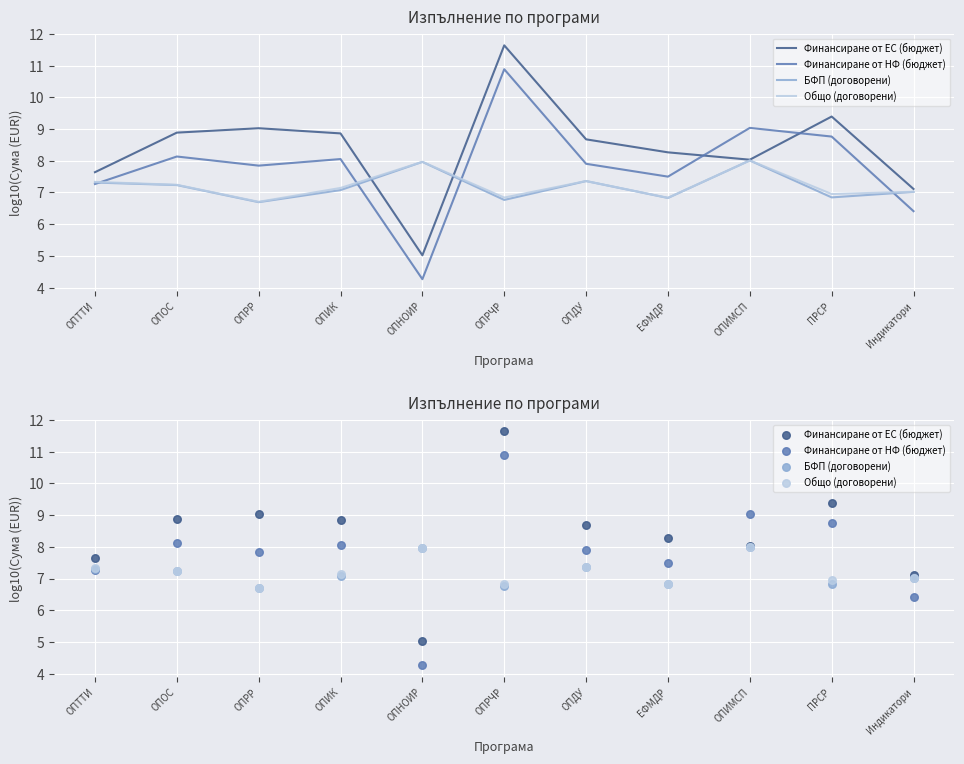

At how many categories does at least one series exceed 8?

8